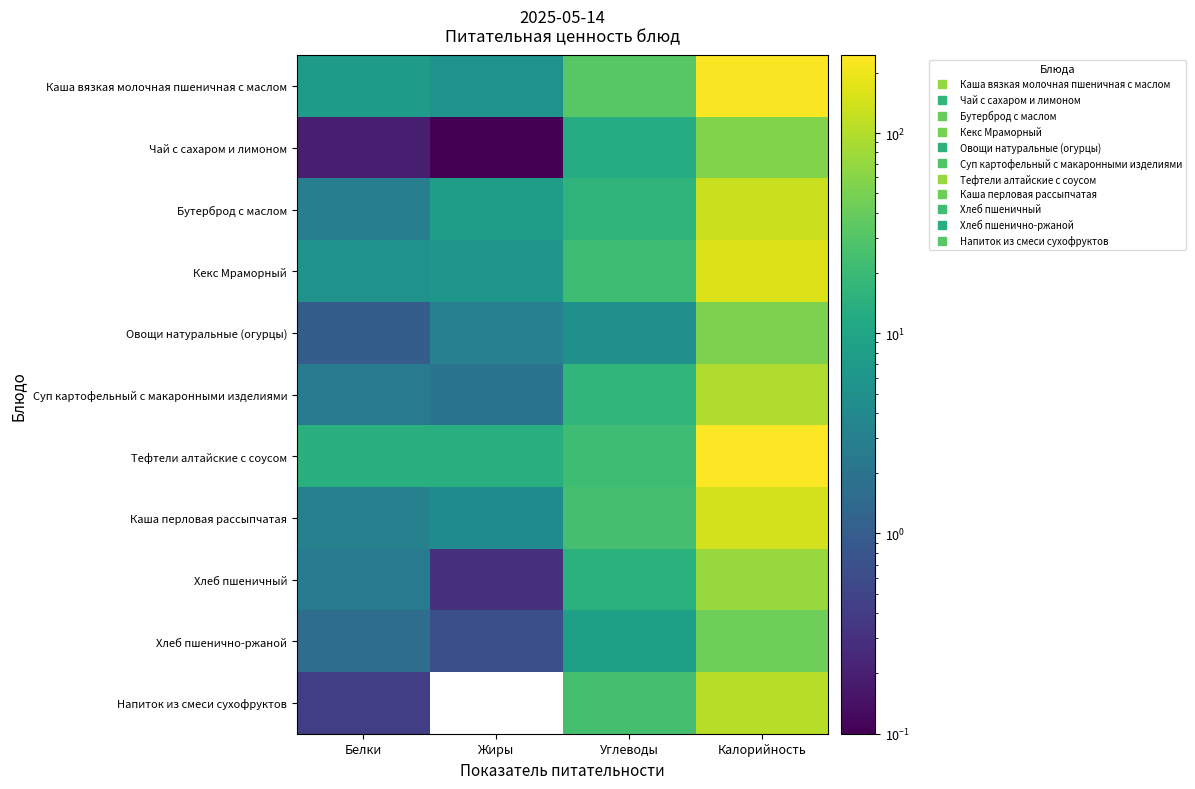

Which category has the lowest value across all series?

Жиры